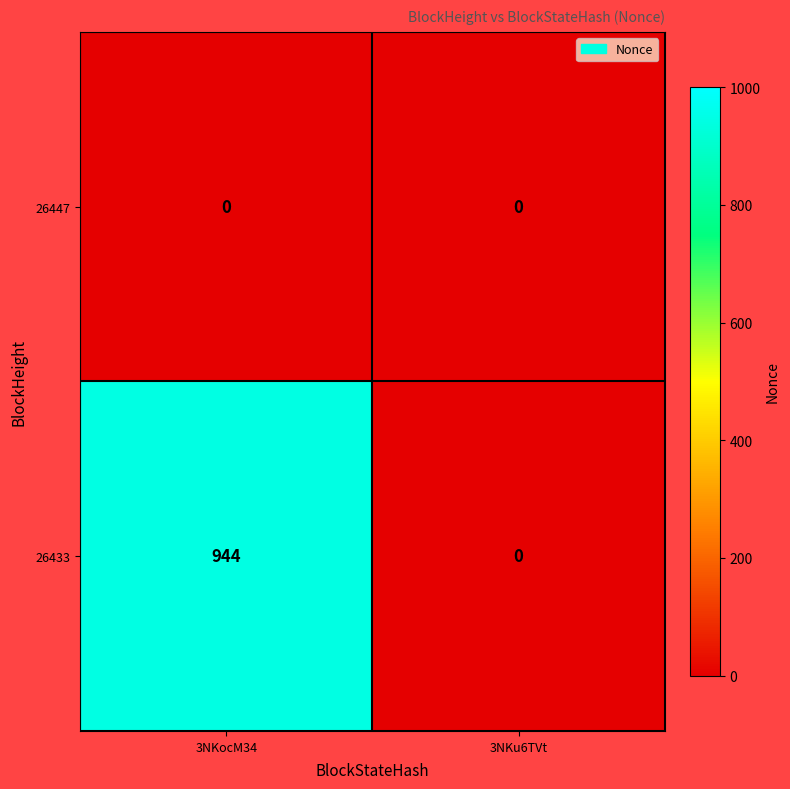

How many series are shown in this chart?

2